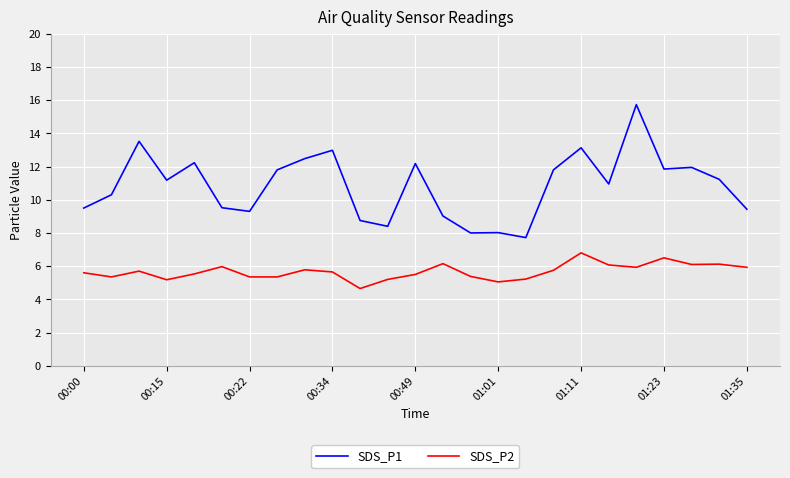

Which series has the widest spread of values?

SDS_P1